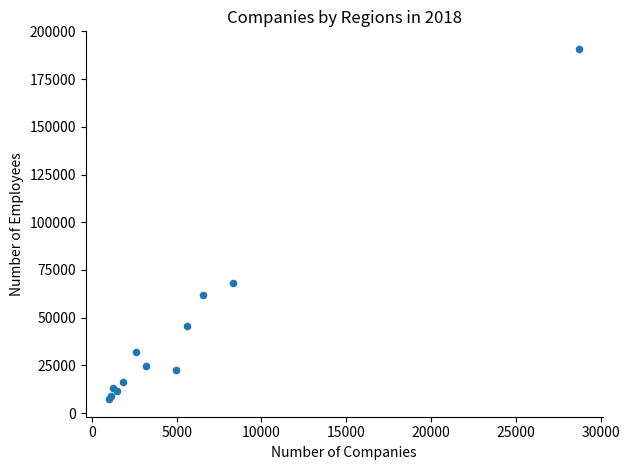

What Y value in the scatter plot is closest to 99055?

68327